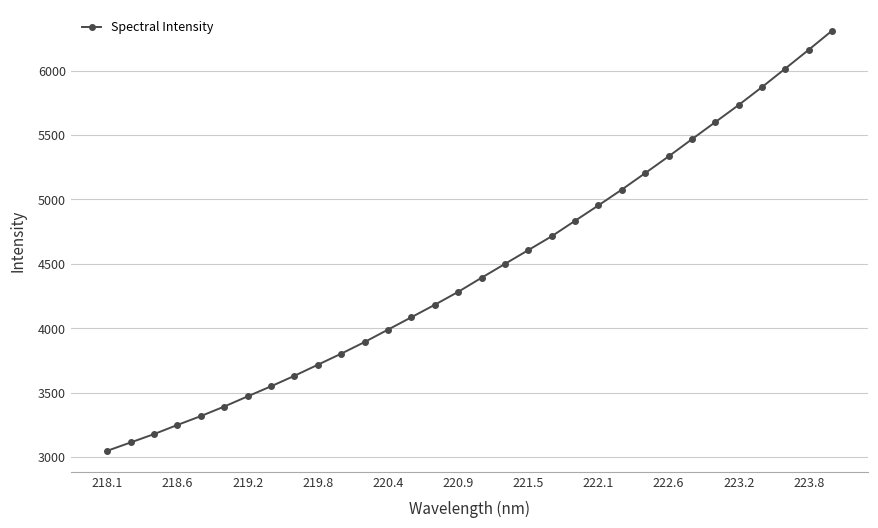

Does the chart have visible grid lines?

Yes